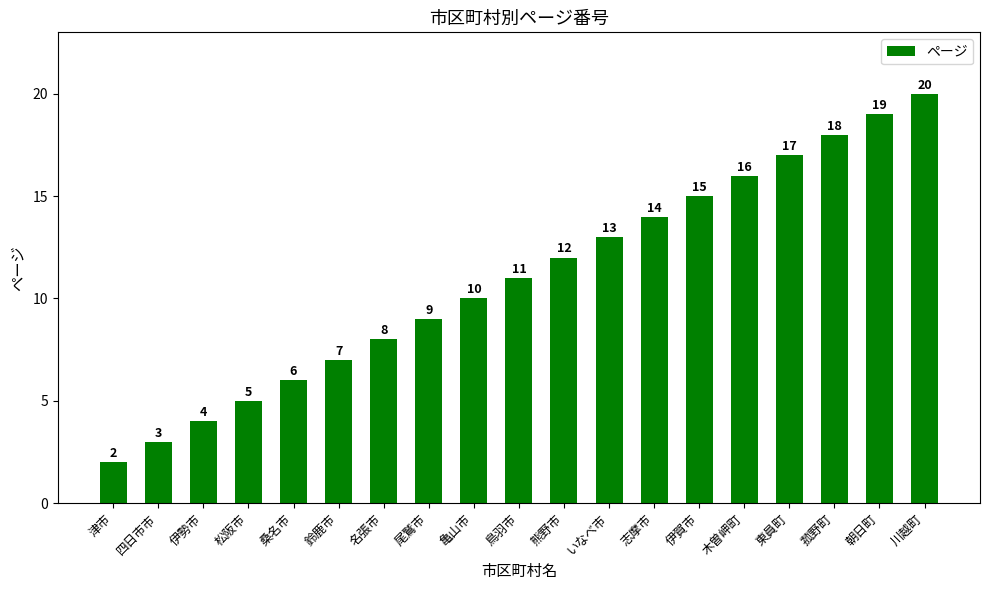

Is it true that the value at 朝日町 is 19?

True